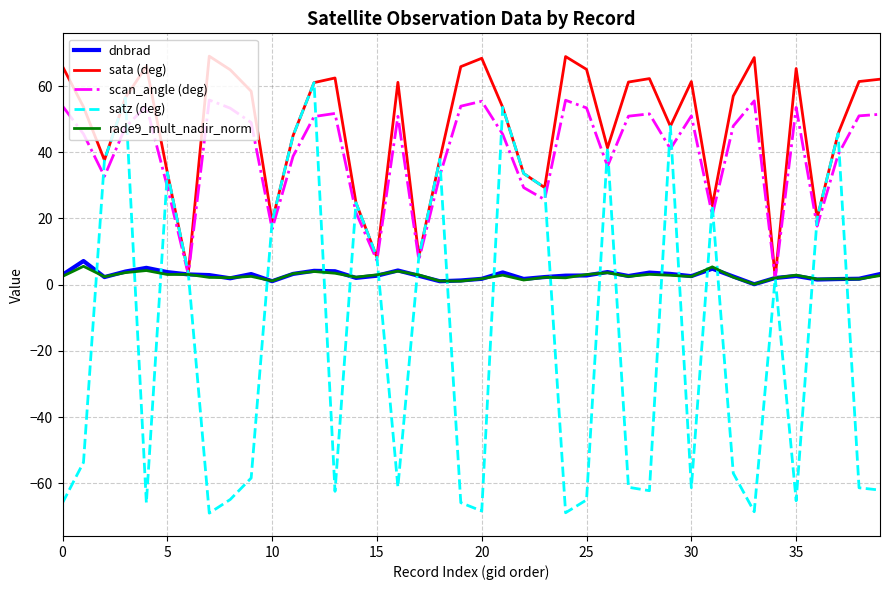

Which series has the widest spread of values?

satz (deg)